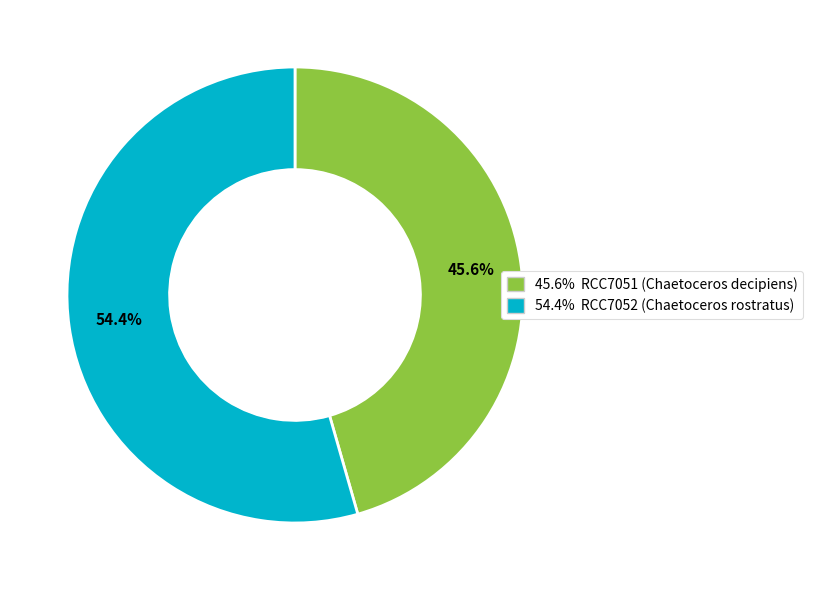

Is there any slice that represents more than half of the pie?

Yes